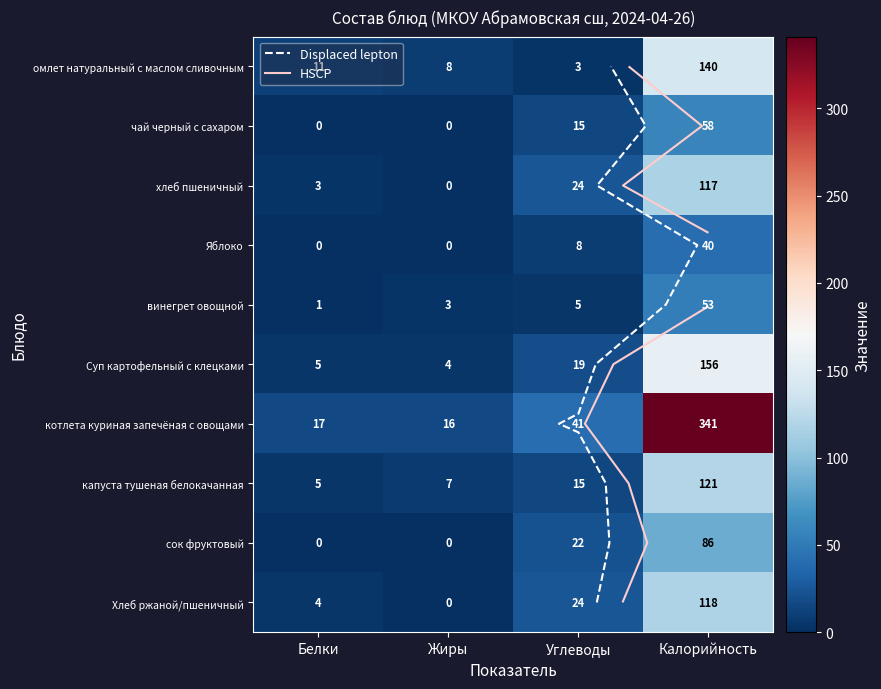

Rank the series at Белки from lowest to highest value.

чай черный с сахаром, Яблоко, сок фруктовый, винегрет овощной, хлеб пшеничный, Хлеб ржаной/пшеничный, Суп картофельный с клецками, капуста тушеная белокачанная, омлет натуральный с маслом сливочным, котлета куриная запечёная с овощами